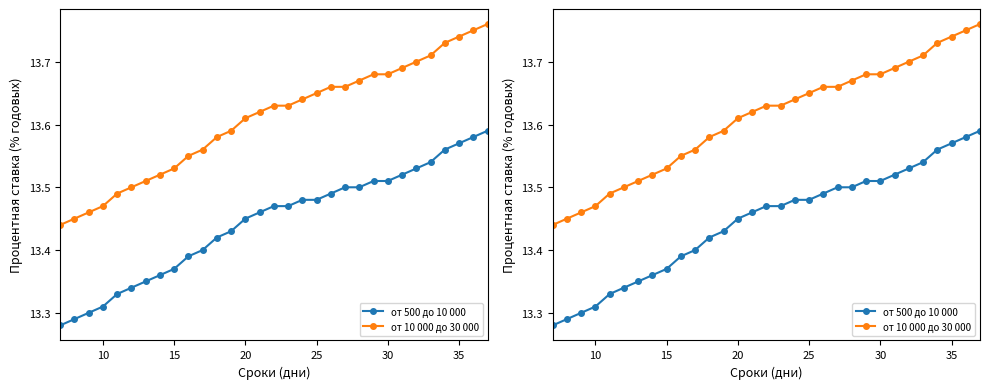

What is the spread (max minus min) of values at 30?

0.2